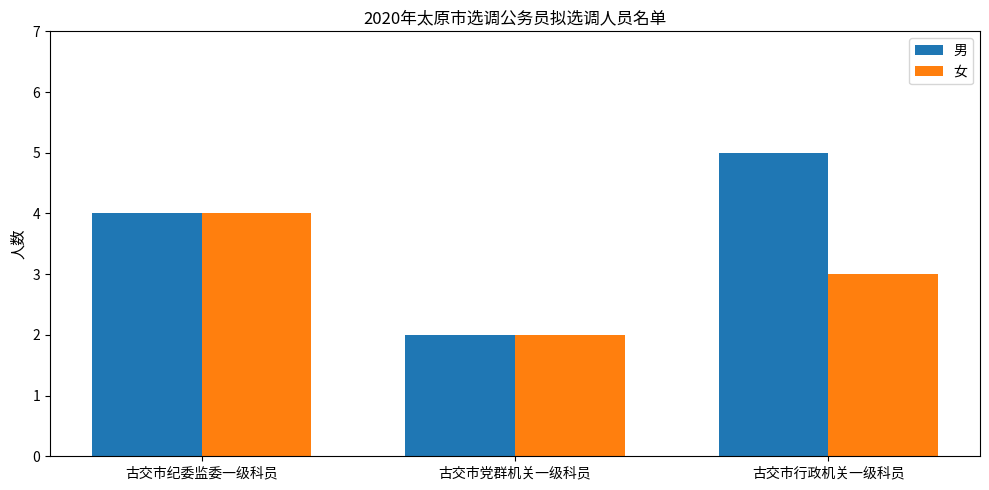

At which category does the chart reach its minimum across all series?

古交市党群机关一级科员